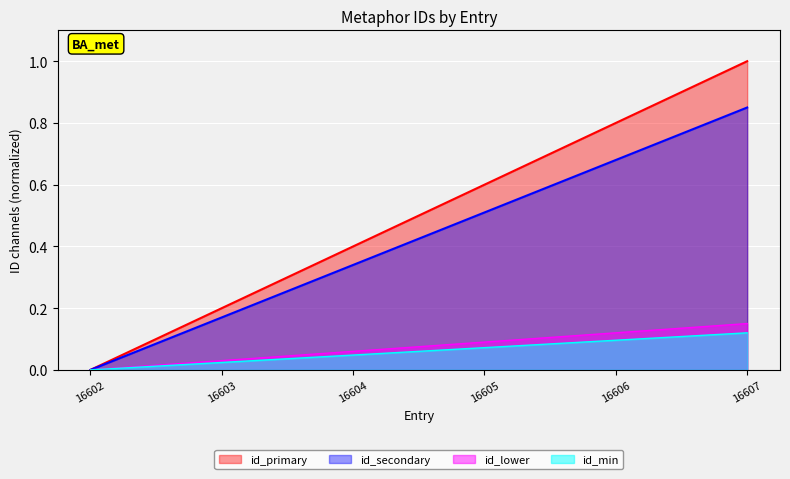

How many series are shown in this chart?

4